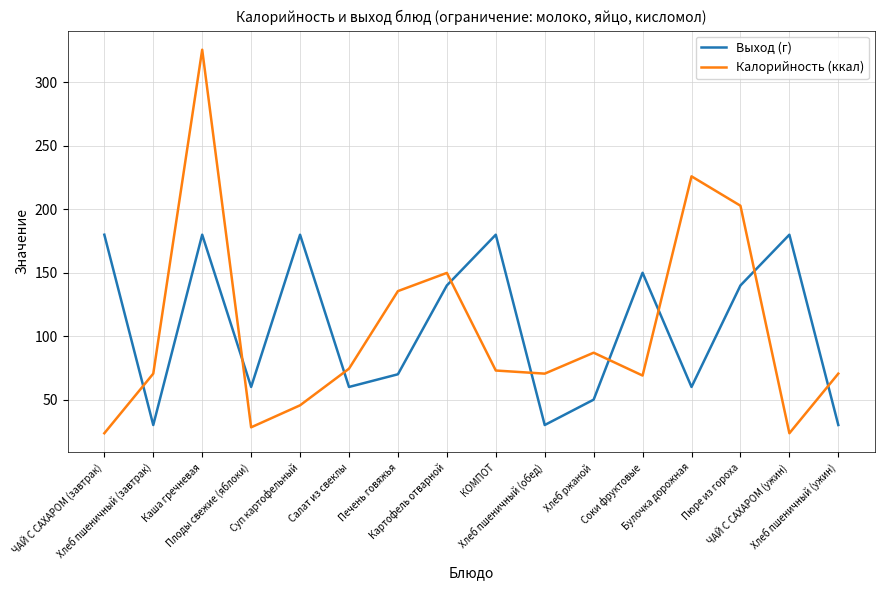

Which series has the largest total across all categories?

Выход (г)